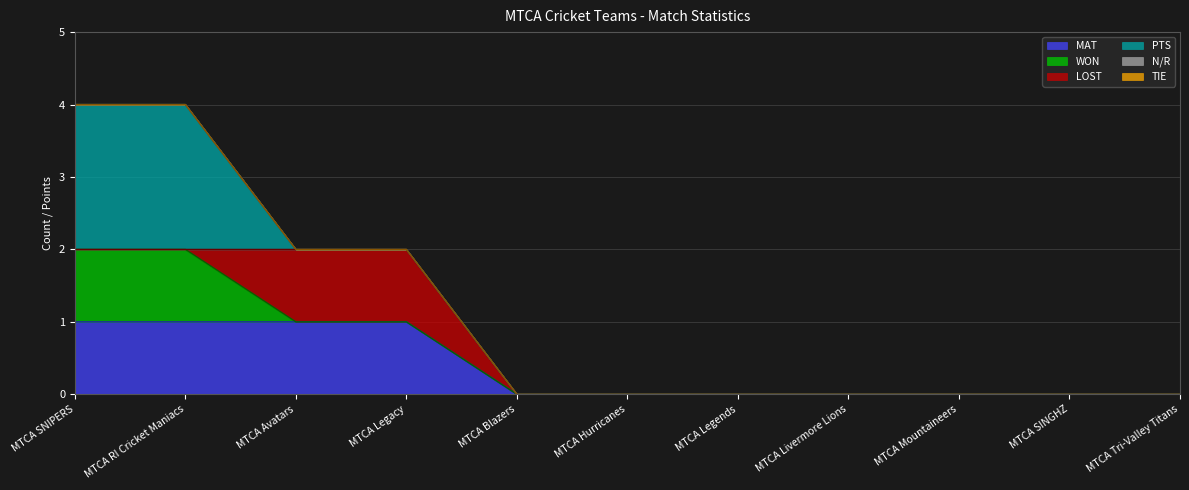

At how many categories does at least one series exceed 0?

4